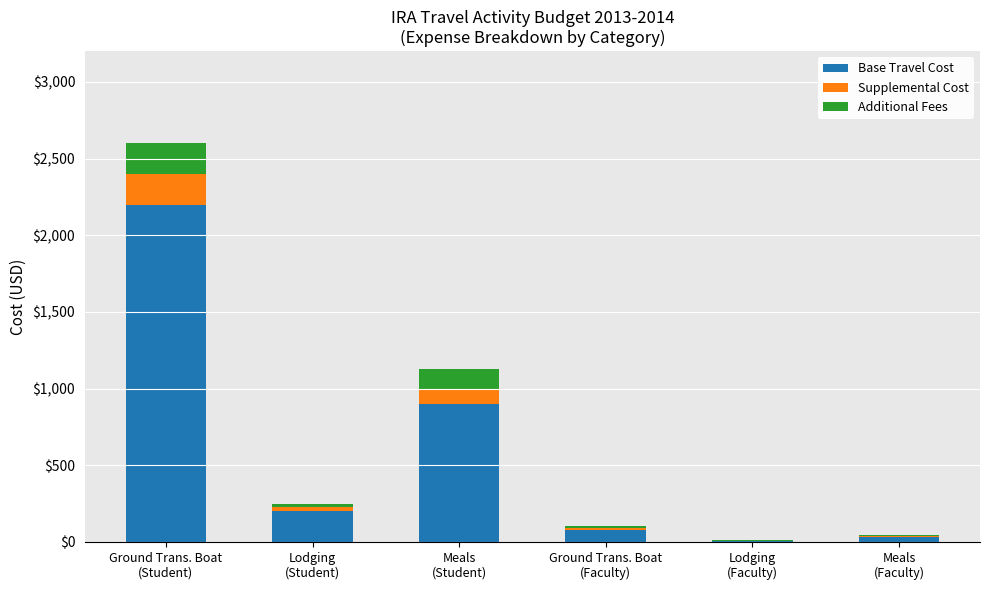

What is the maximum value for Base Travel Cost?

2200